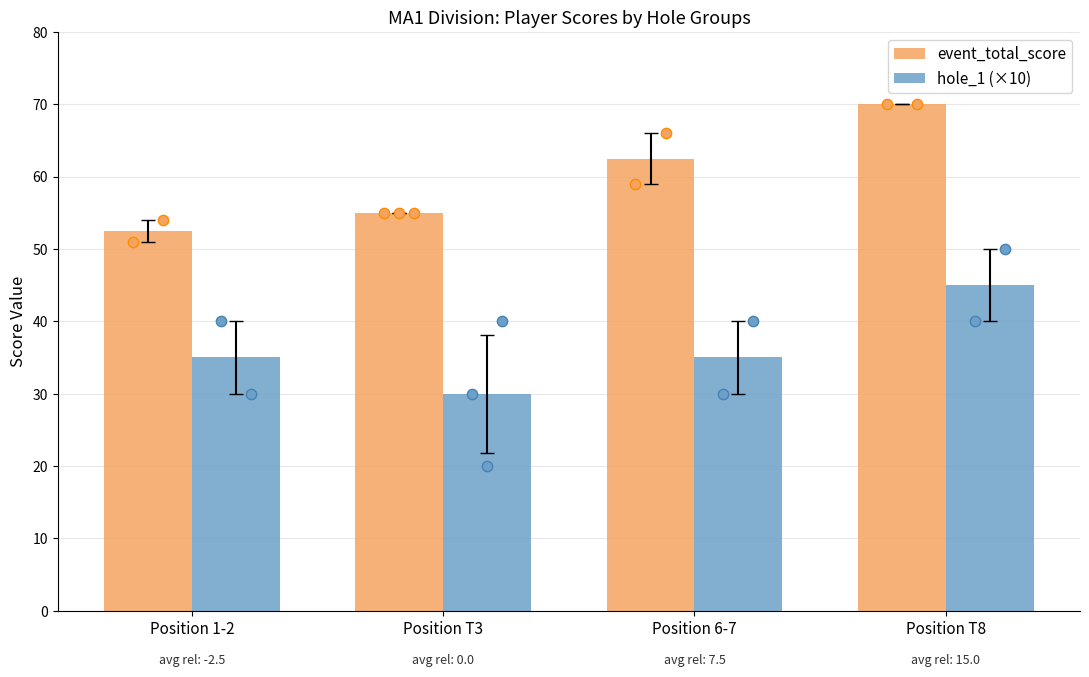

What is the total value across all series at Position T3?

85.0